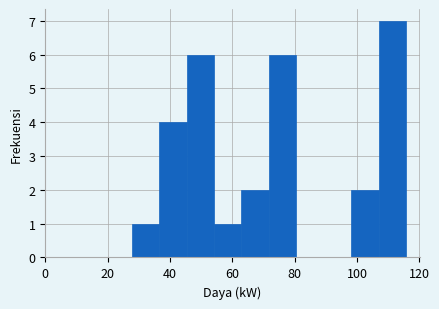

How tall is the bar that spans 98 to 106 on the x-axis? Neither the bar edges nor the heights are printed on the chart, so give them approximately, as read against the axes.

2